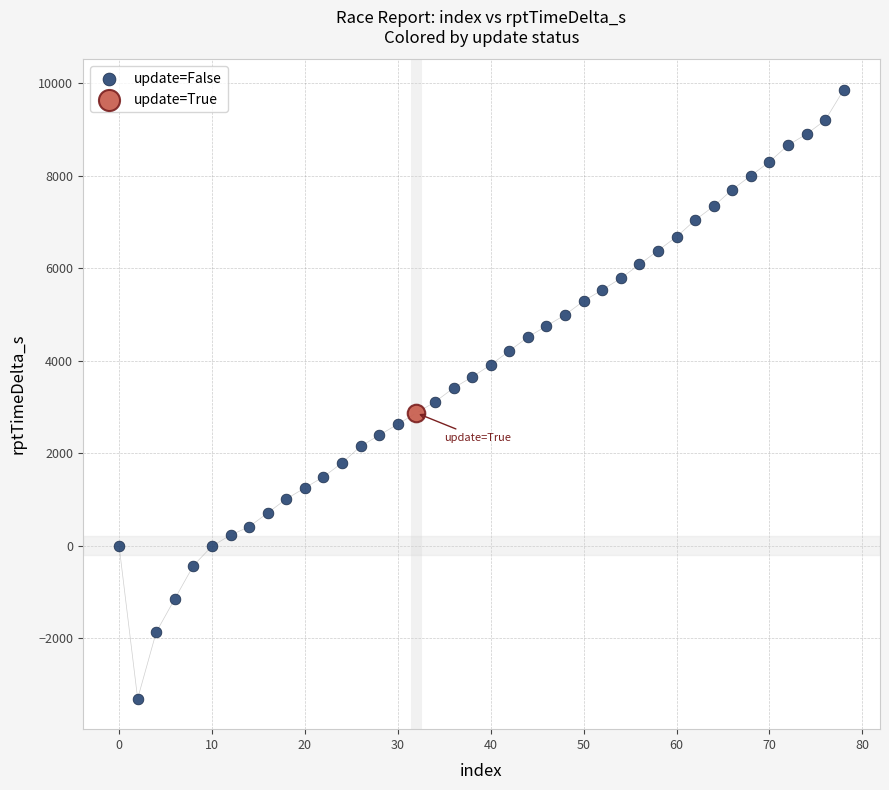

What are all the series names shown in the legend?

update=False, update=True